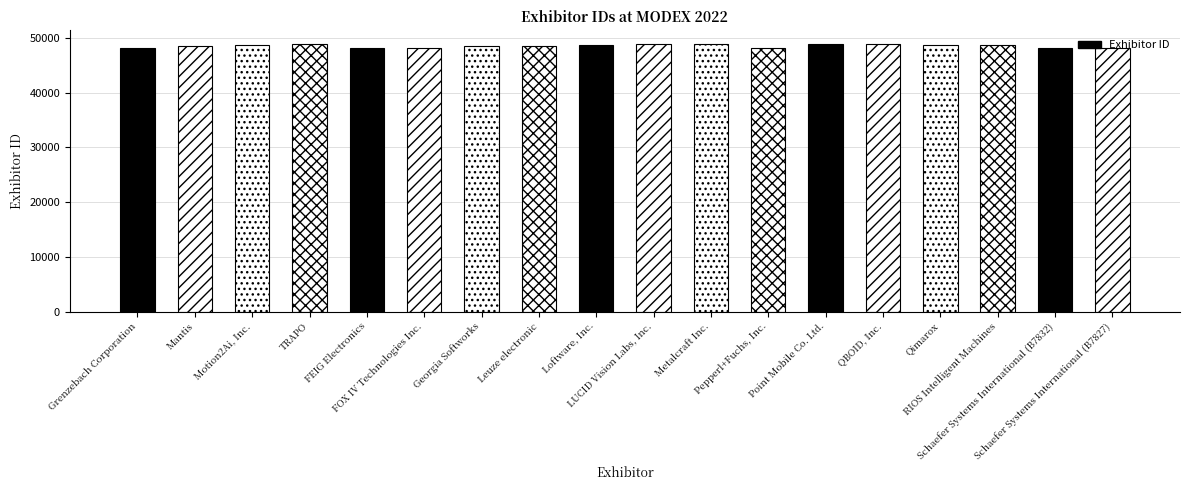

What is the change in value from Motion2Ai, Inc. to Qimarox?

-75